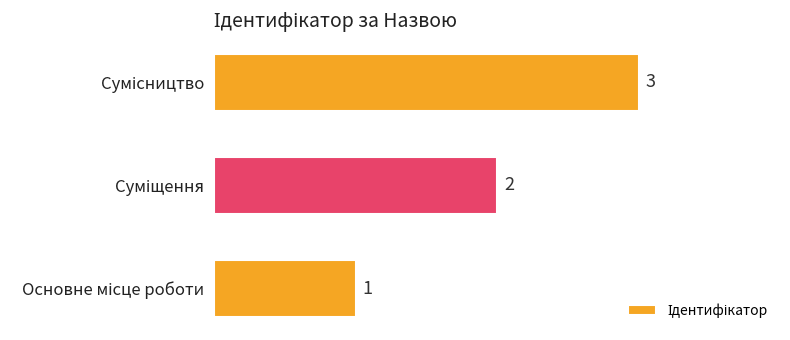

How many values are between 1 and 3?

3